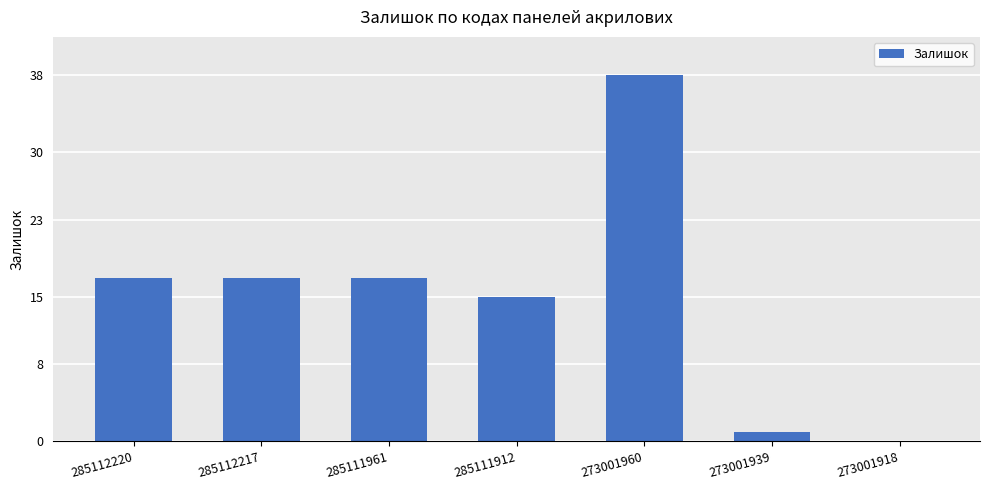

Is it true that the value at 273001960 is 38?

True